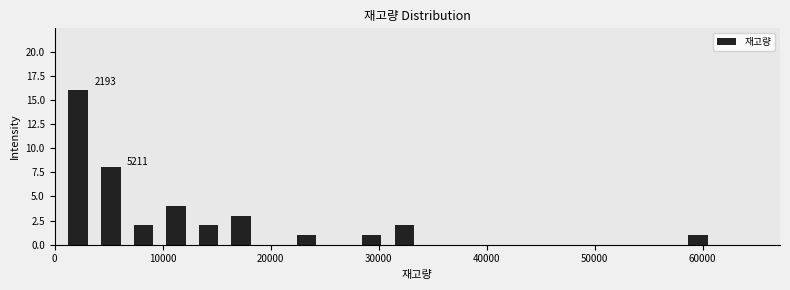

Read against the x-axis, roughly where is the centre of the tallest bar?

2000